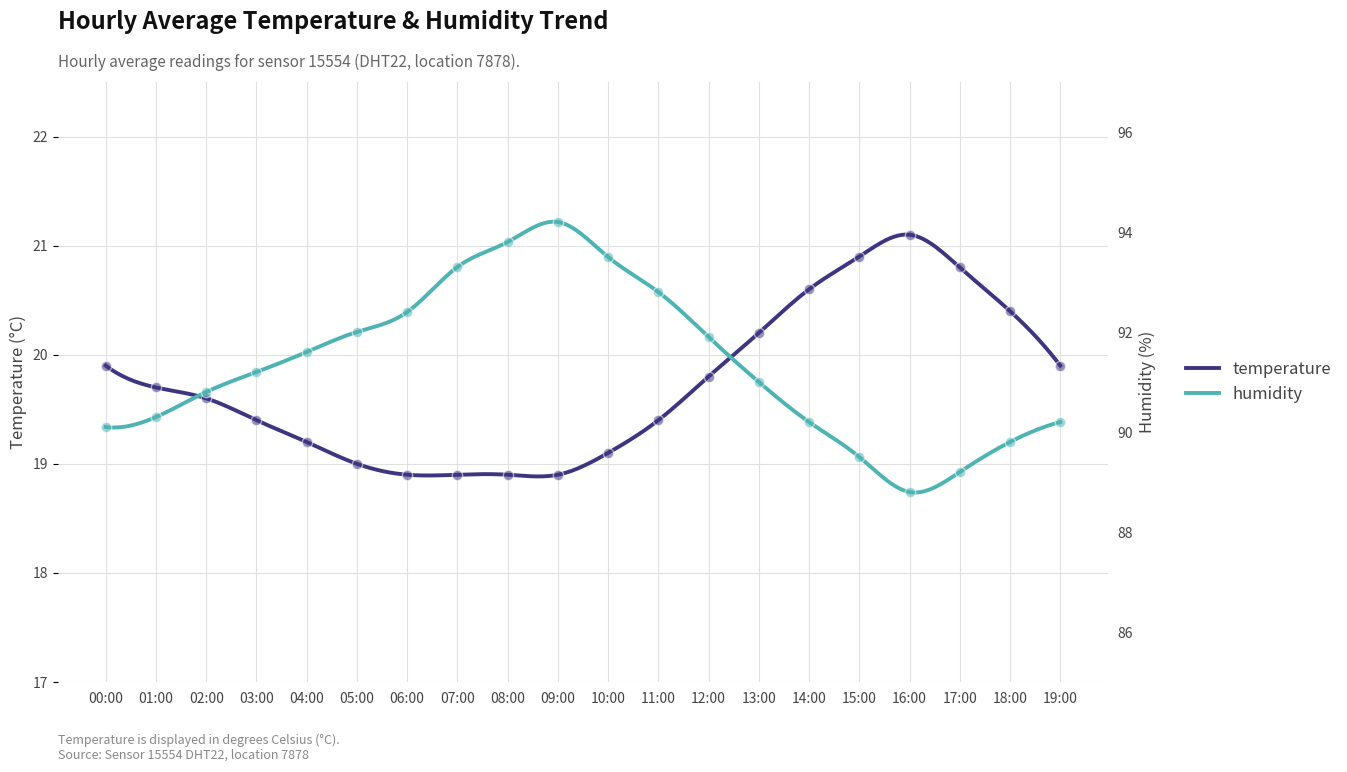

At how many categories does at least one series exceed 88?

20